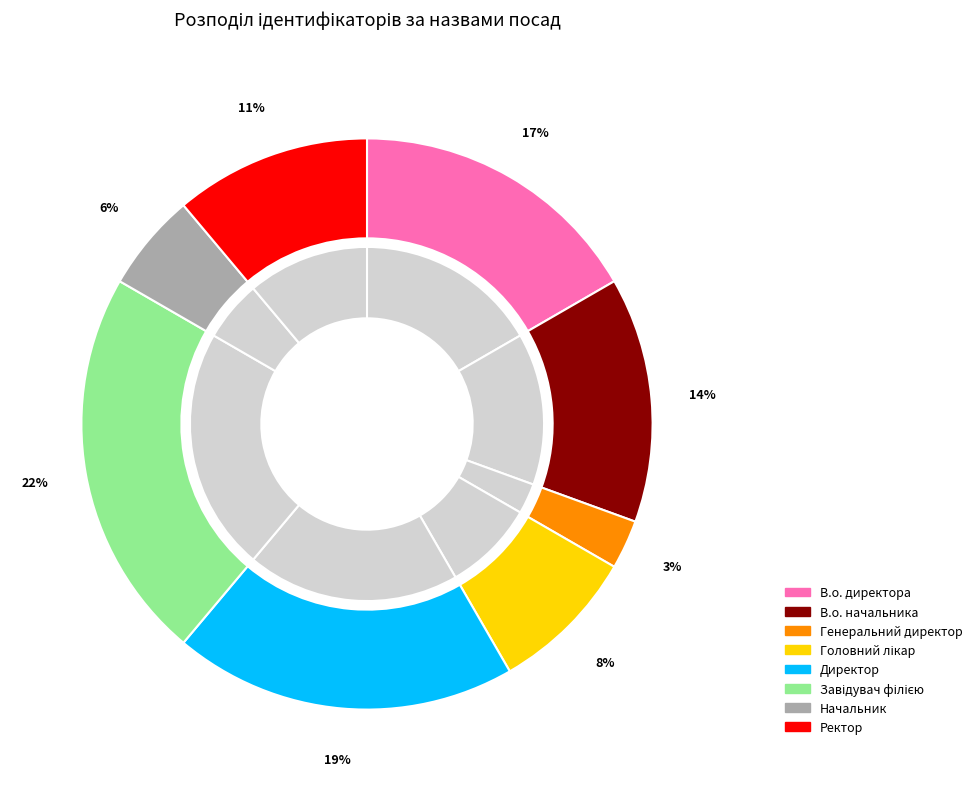

Which has a higher value, Завідувач філією or Головний лікар?

Завідувач філією